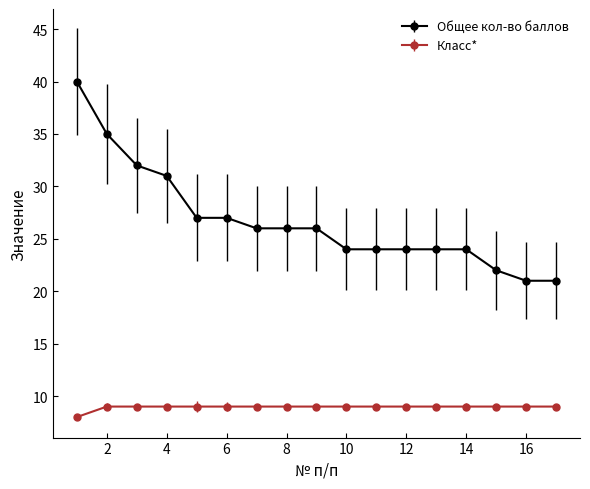

Which series has the widest spread of values?

Общее кол-во баллов